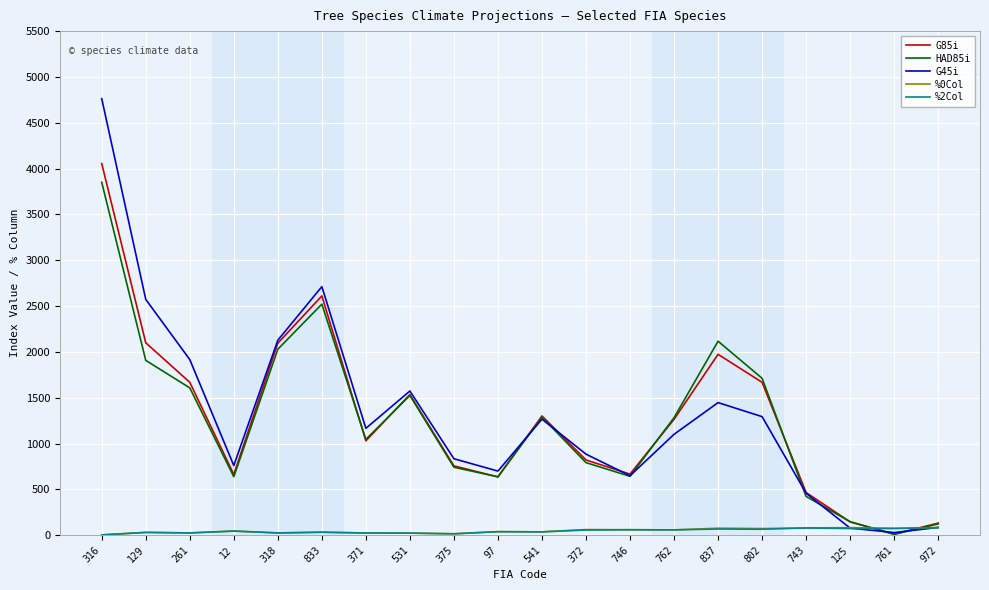

Which series has the widest spread of values?

G45i